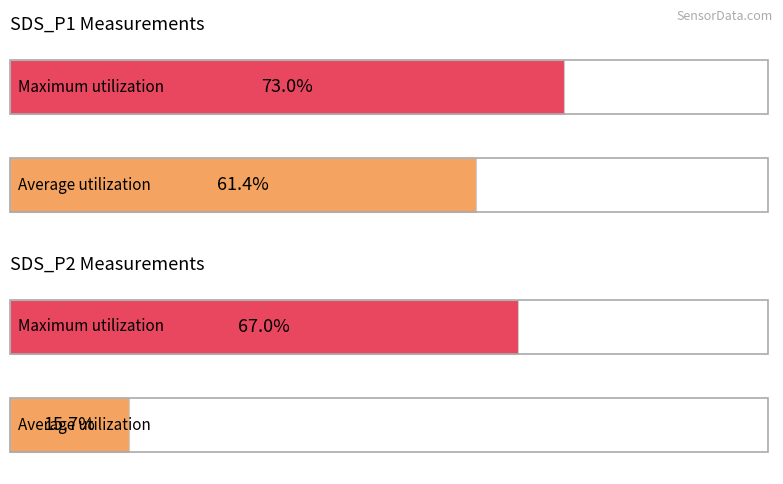

Which series has the largest total across all categories?

SDS_P1